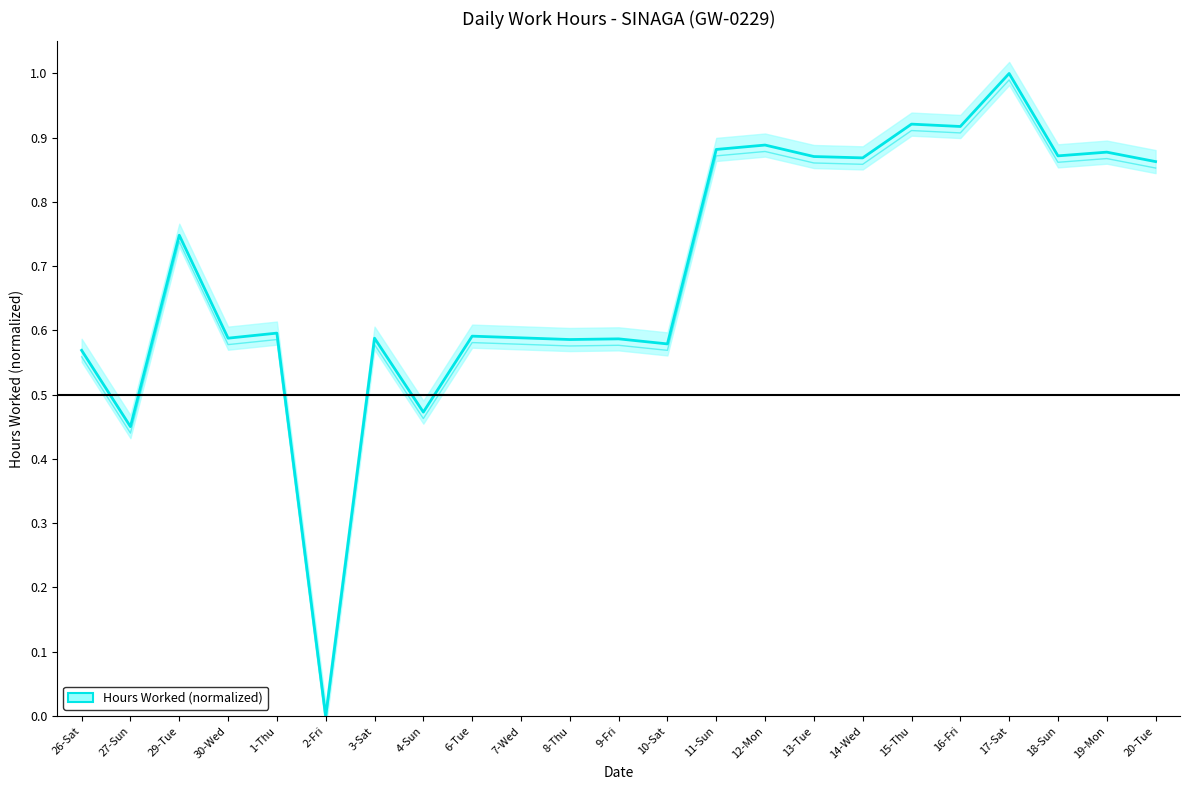

True or false: the data has more than 0 interior local peaks.

True